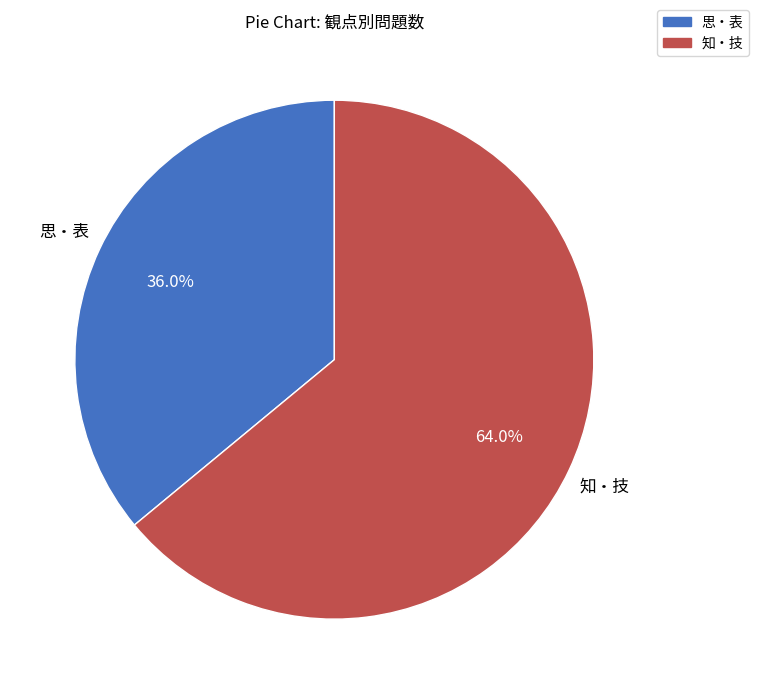

How many segments does this pie chart have?

2